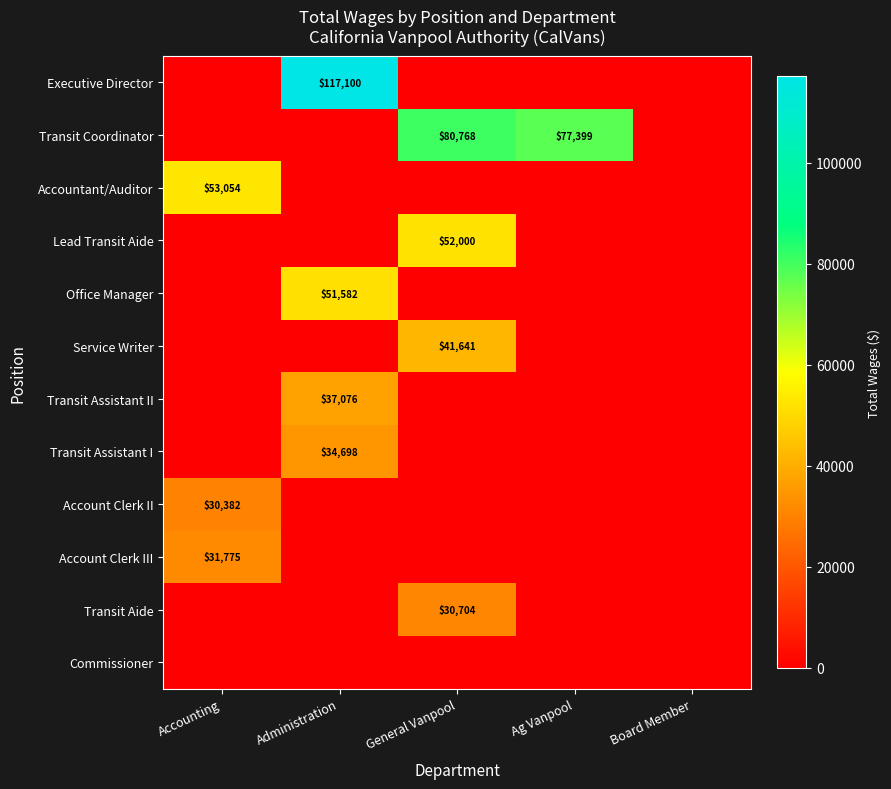

The value of Transit Assistant I at Administration is 47514. True or false?

False